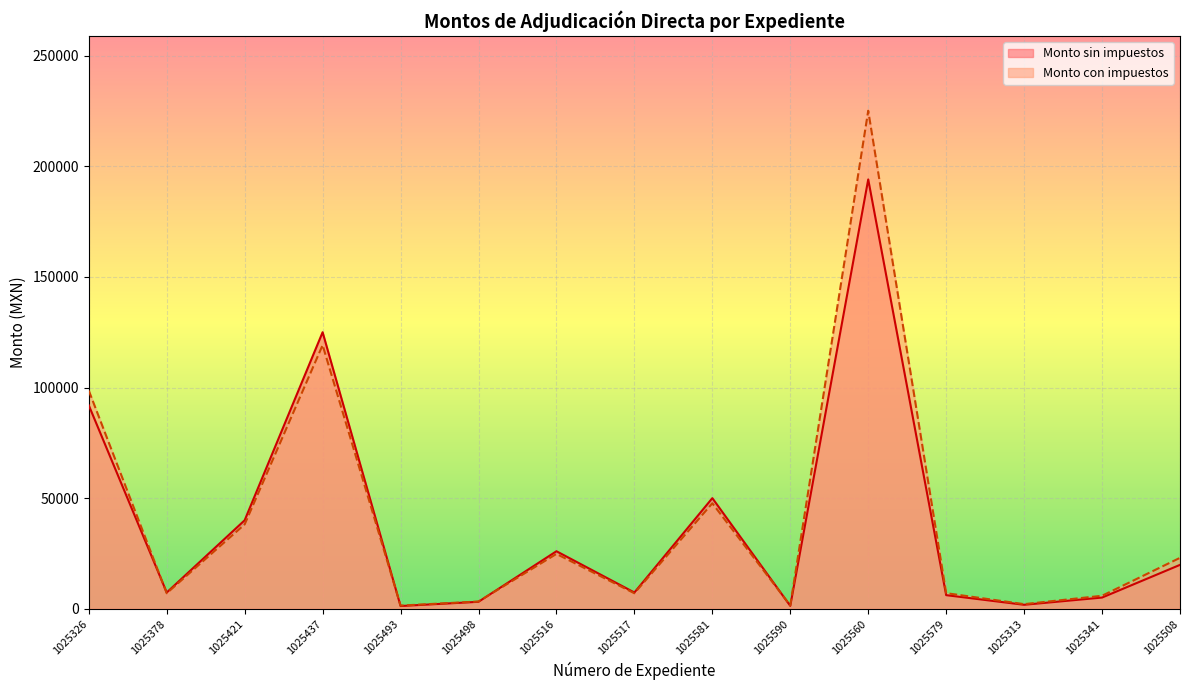

Which series has the largest total across all categories?

Monto con impuestos